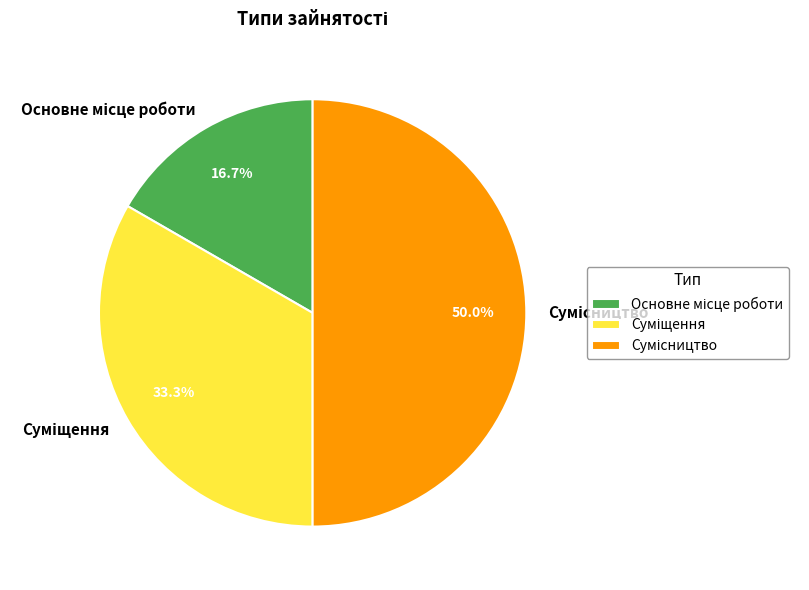

Is there any slice that represents more than half of the pie?

No